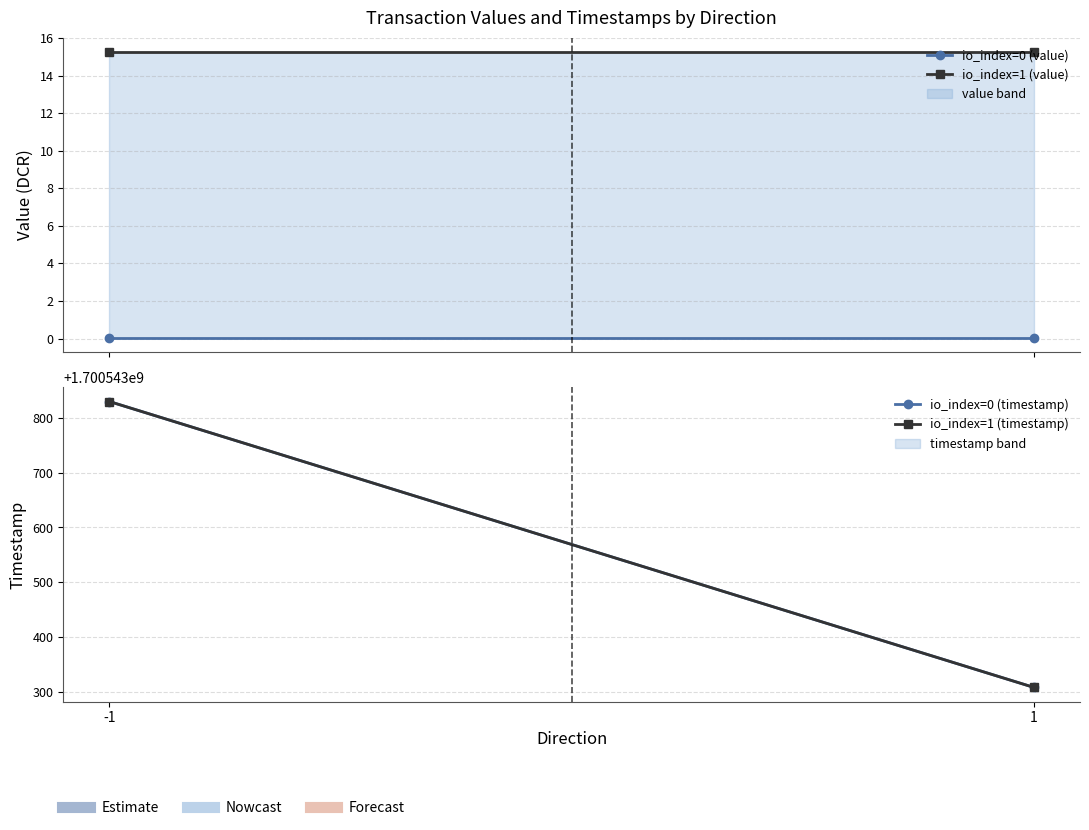

How many lines are shown in the chart?

4